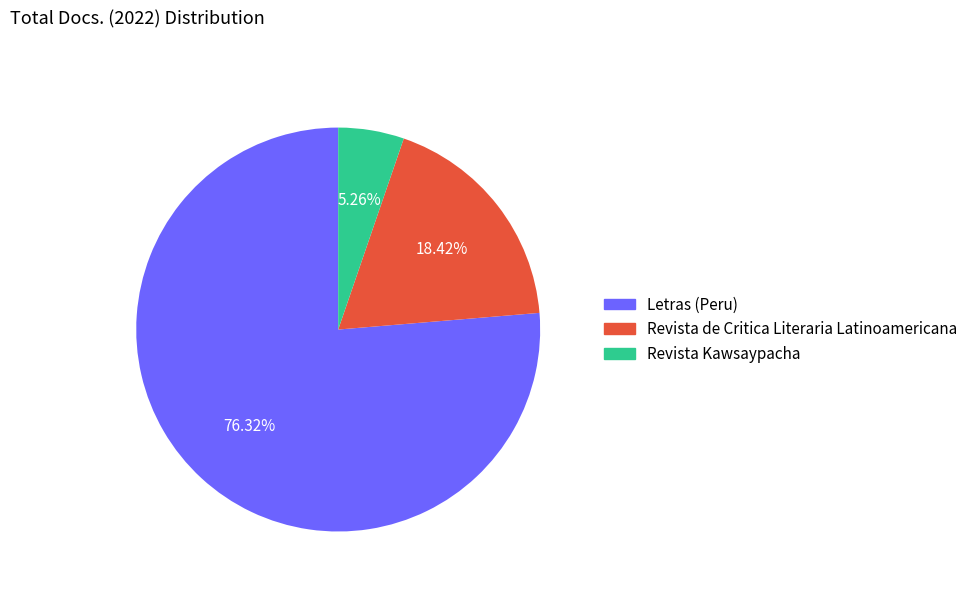

Which has a higher value, Revista de Critica Literaria Latinoamericana or Letras (Peru)?

Letras (Peru)